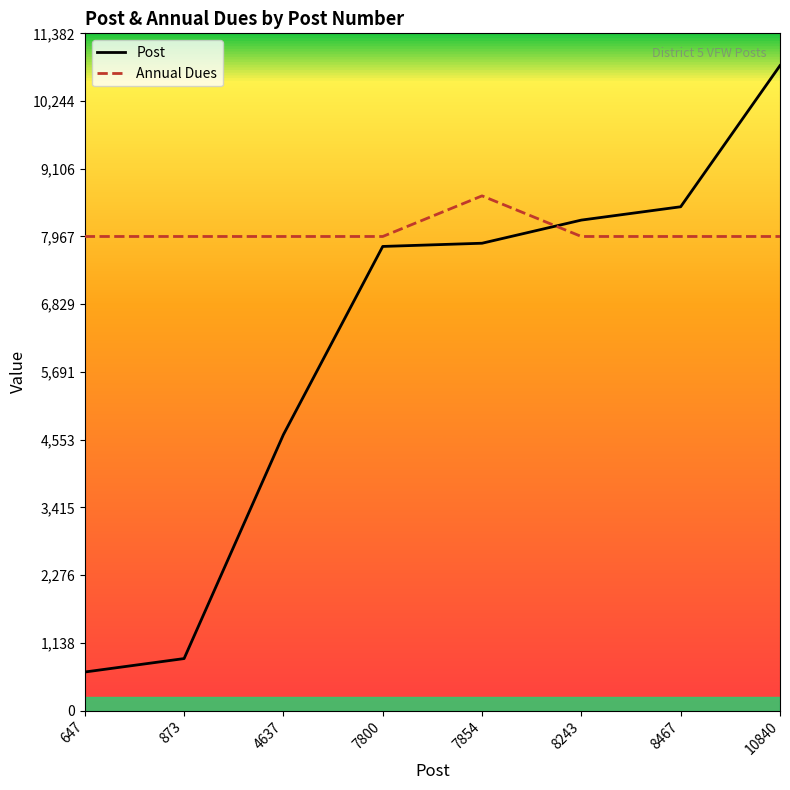

Does the chart display data point markers on the line(s)?

No